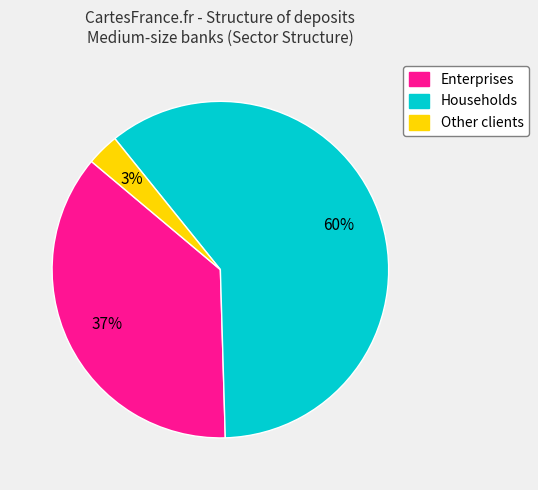

Is it true that Other clients is 3% of the pie?

True